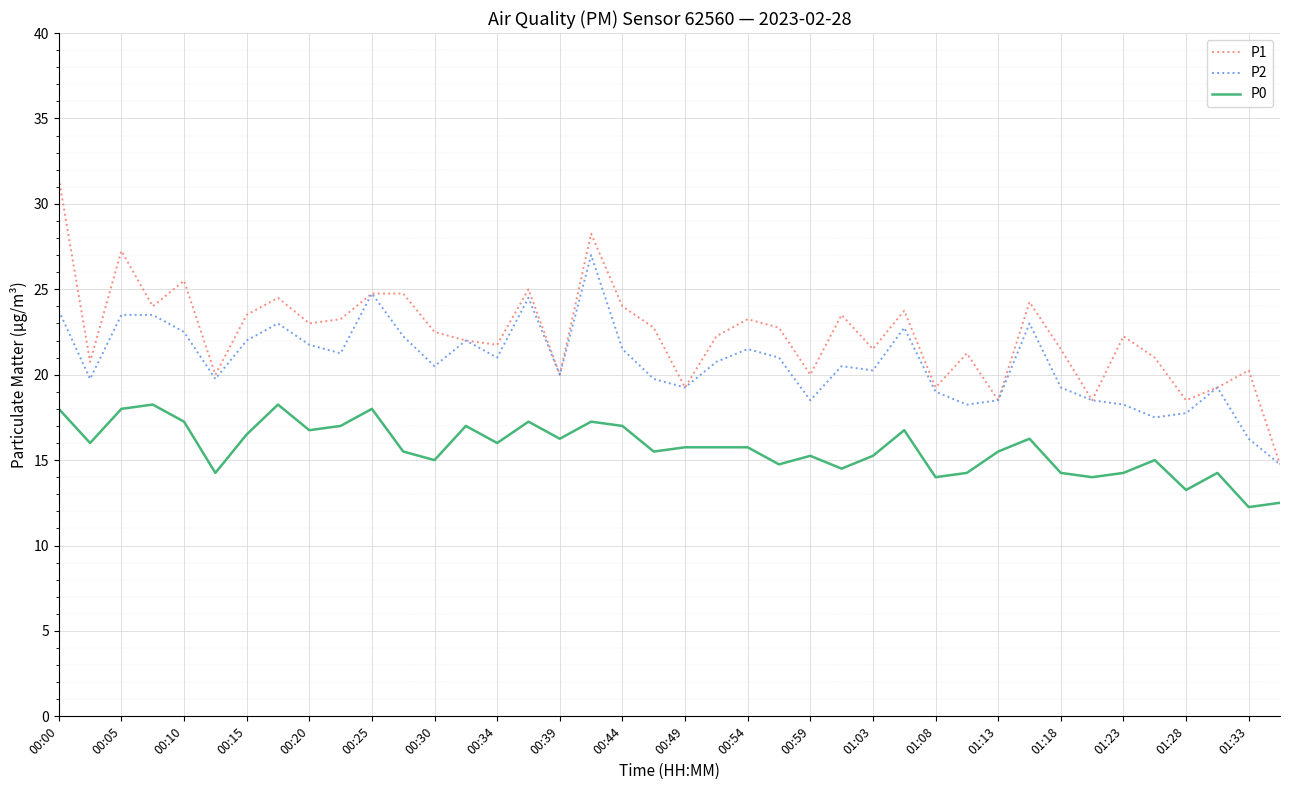

Which series has the largest total across all categories?

P1